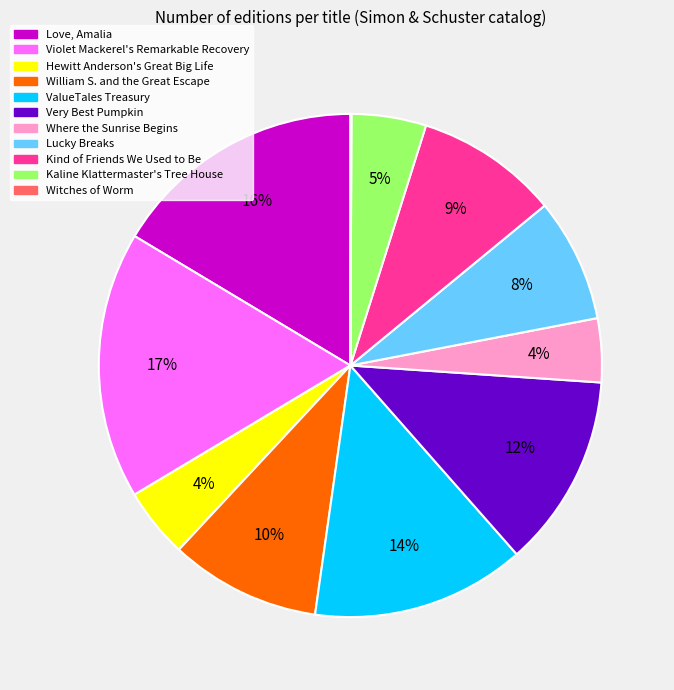

What is the largest slice in the pie chart?

Violet Mackerel's Remarkable Recovery